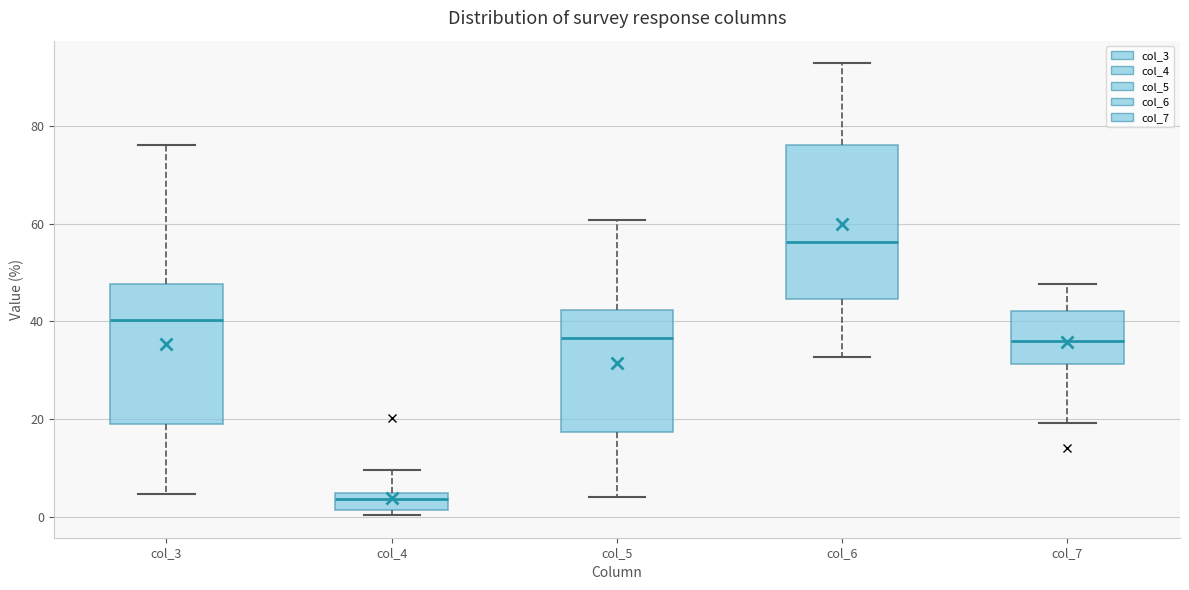

Where does the lower whisker of the box for col_6 end on the y-axis? The values are not printed on the chart, so give them approximately, as read against the axis.

32